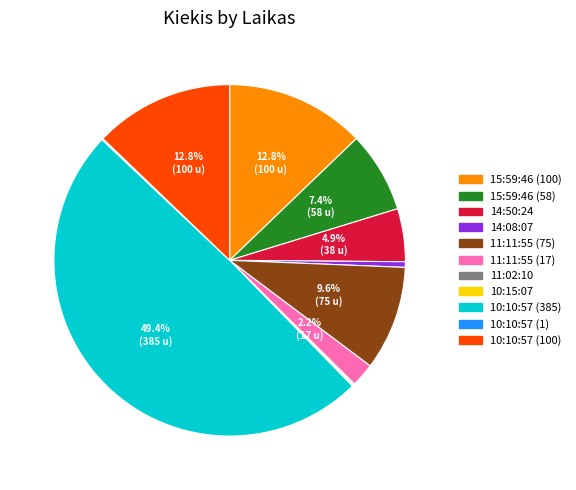

What is the ratio of the value at 11:11:55 (75) to the value at 11:11:55 (17)?

4.4